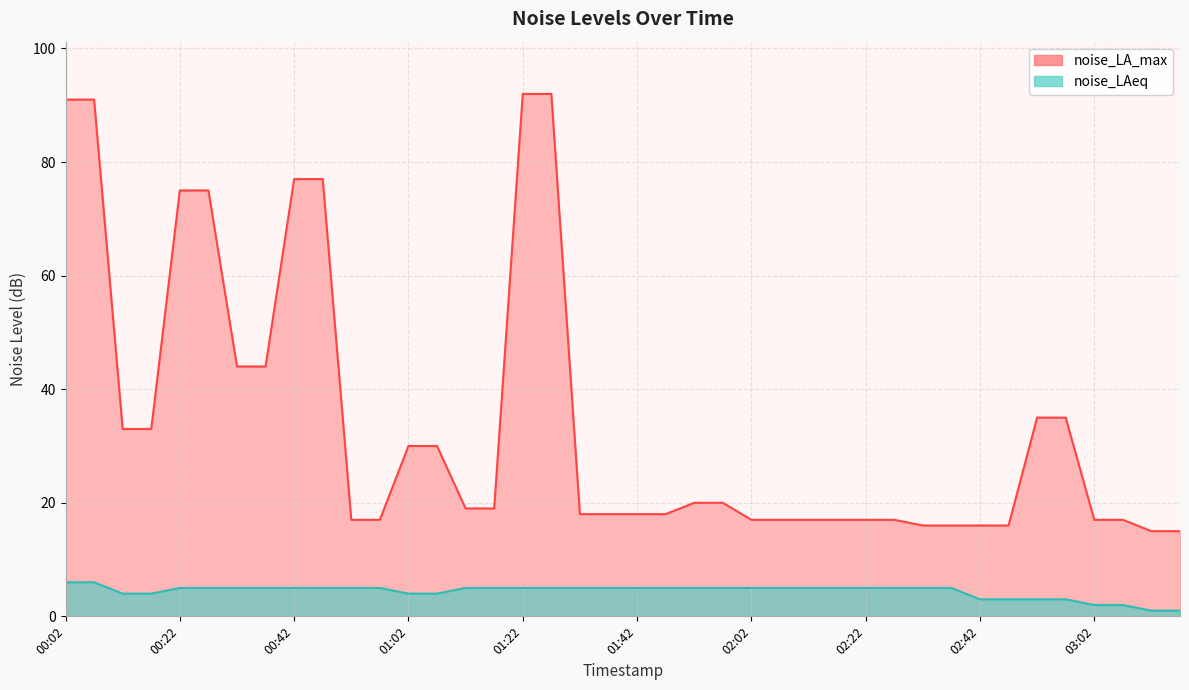

How many data points in noise_LA_max are above 19?

18